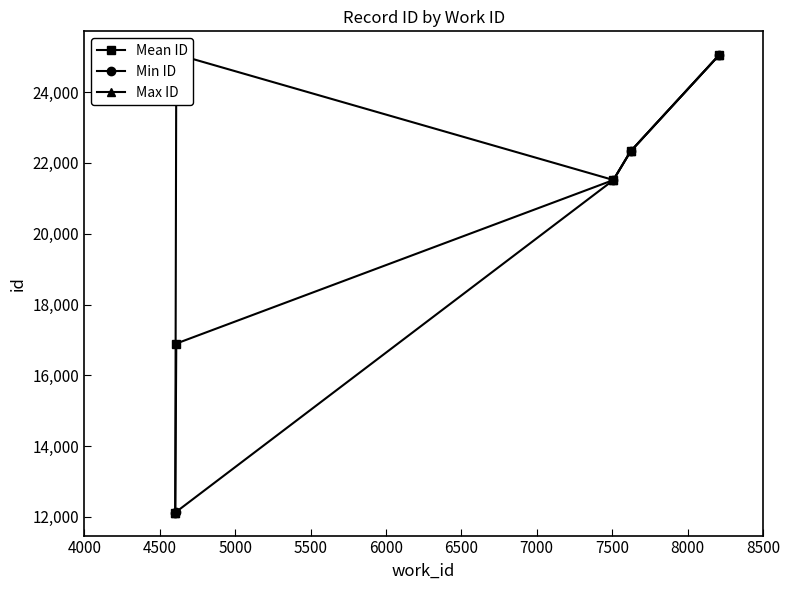

What is the sum of all Mean ID values?

97903.5